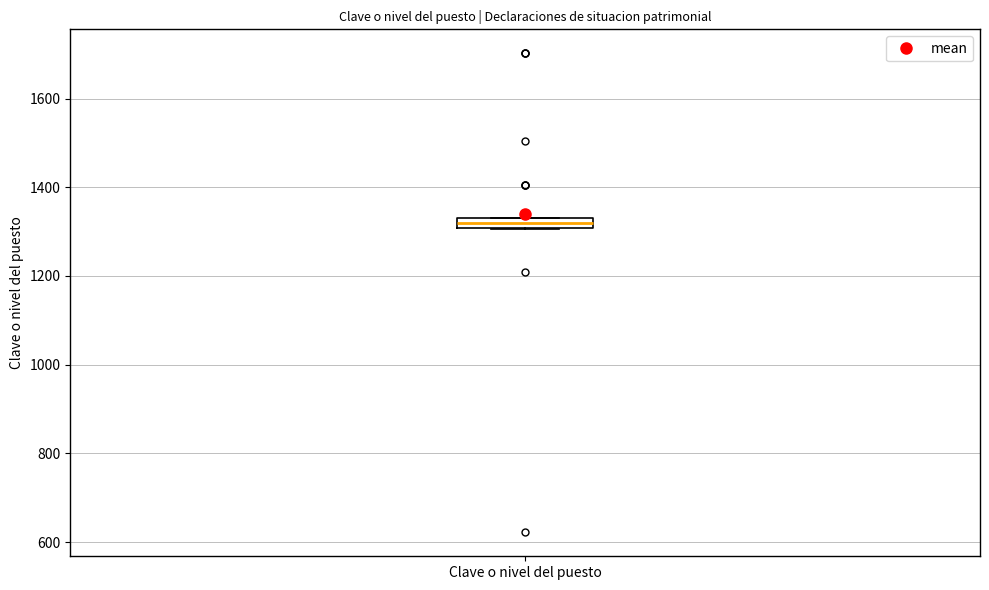

Where is the lower edge of the box for Clave o nivel del puesto on the y-axis? The values are not printed on the chart, so give them approximately, as read against the axis.

1300